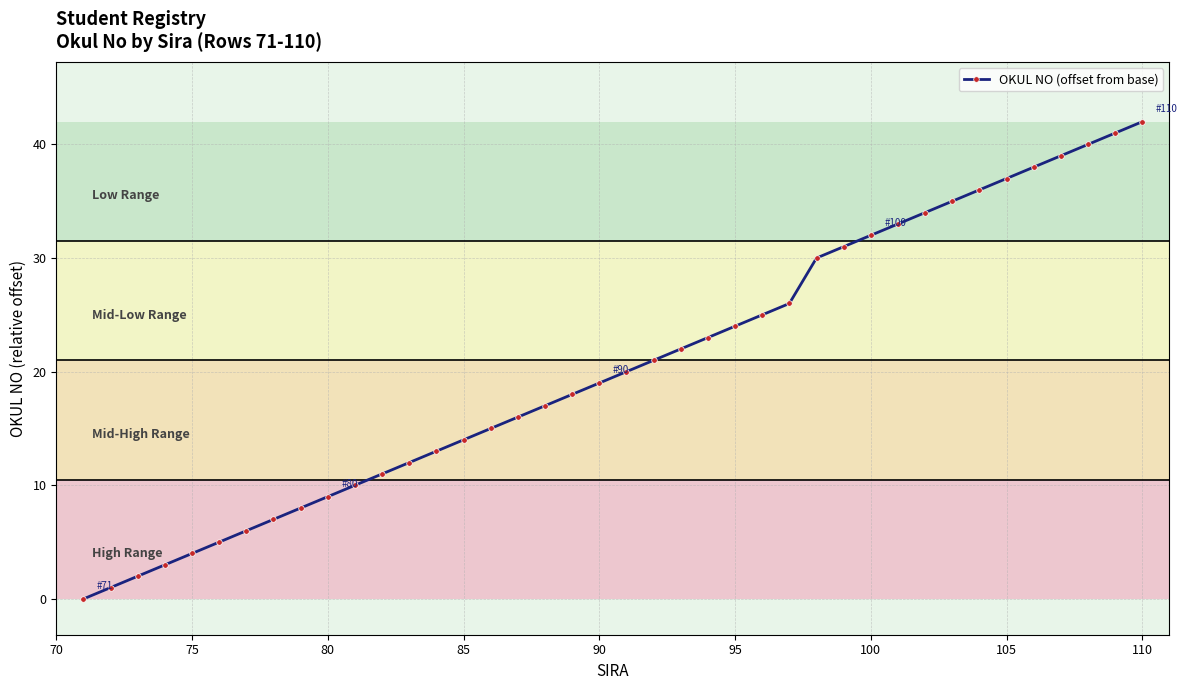

What is the greatest value displayed?

42